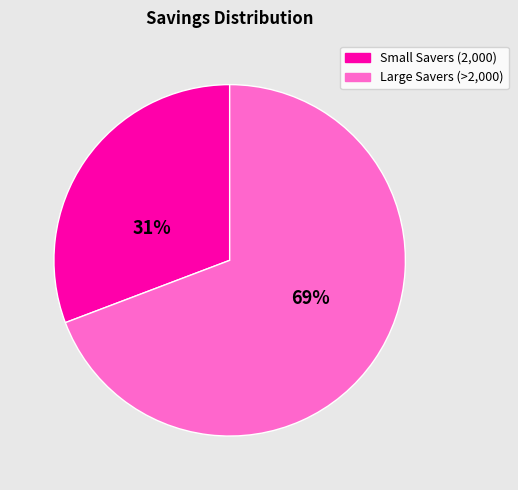

To the nearest percent, what is the difference between the largest and smallest slice percentages?

38%